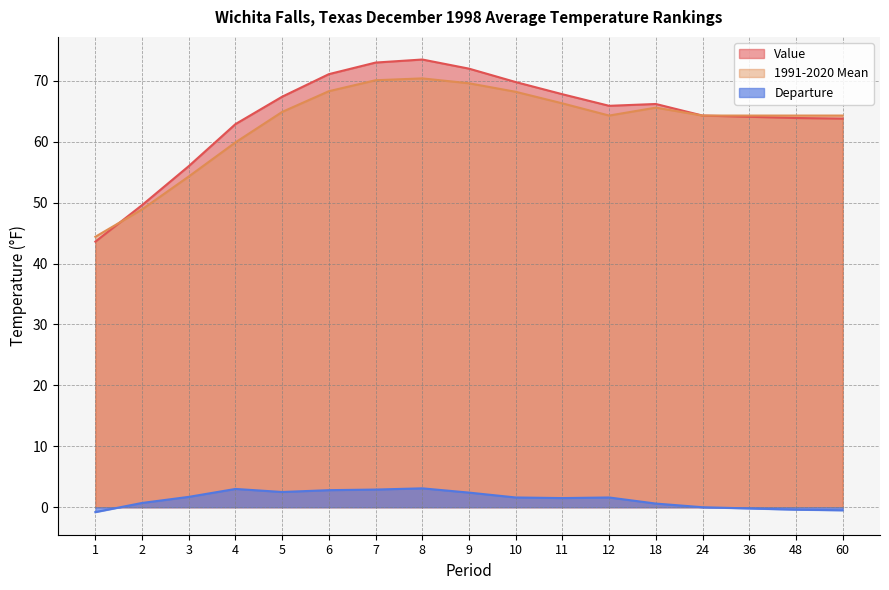

What is the difference between the maximum and second lowest values in the Departure series?

3.6